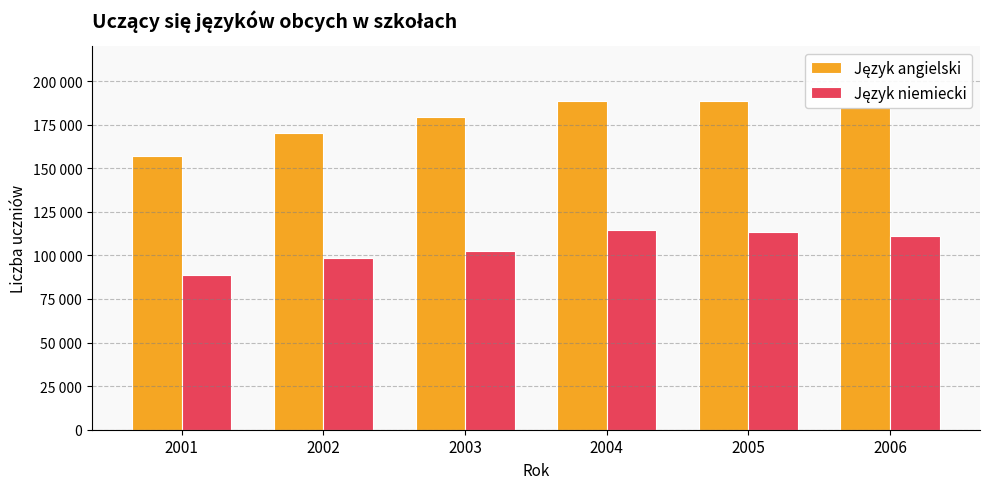

Reading left to right, extract all data points from this chart.

Język angielski: 2001=156992	2002=170028	2003=179567	2004=188685	2005=188477	2006=184925
Język niemiecki: 2001=88603	2002=98400	2003=102711	2004=114679	2005=113377	2006=111274